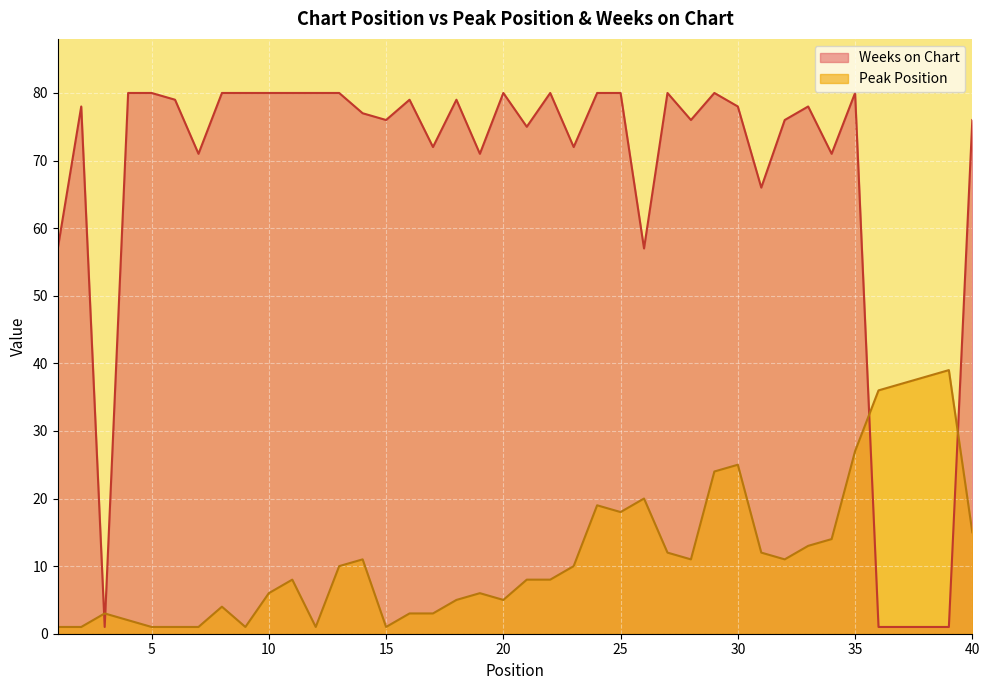

Where is the first local minimum for Peak Position?

9